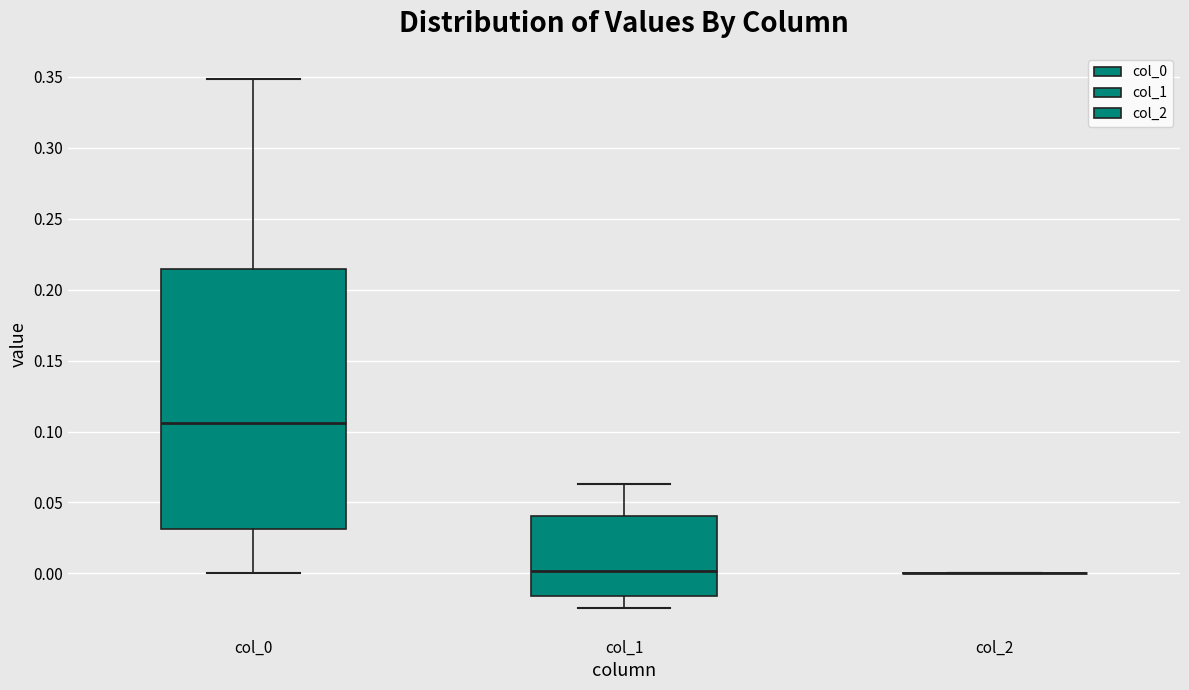

Reading left to right, transcribe this box plot: for each box, give where its median line is, the range the box spans, and where its two whiskers end, as read against the y-axis. The values are not printed on the chart, so give them approximately, as read against the axis.

col_0: median 0.105, box 0.030 to 0.215, whiskers 0.000 to 0.350
col_1: median 0.000, box -0.015 to 0.040, whiskers -0.025 to 0.065
col_2: box collapsed to a line at 0.000, whiskers 0.000 to 0.000